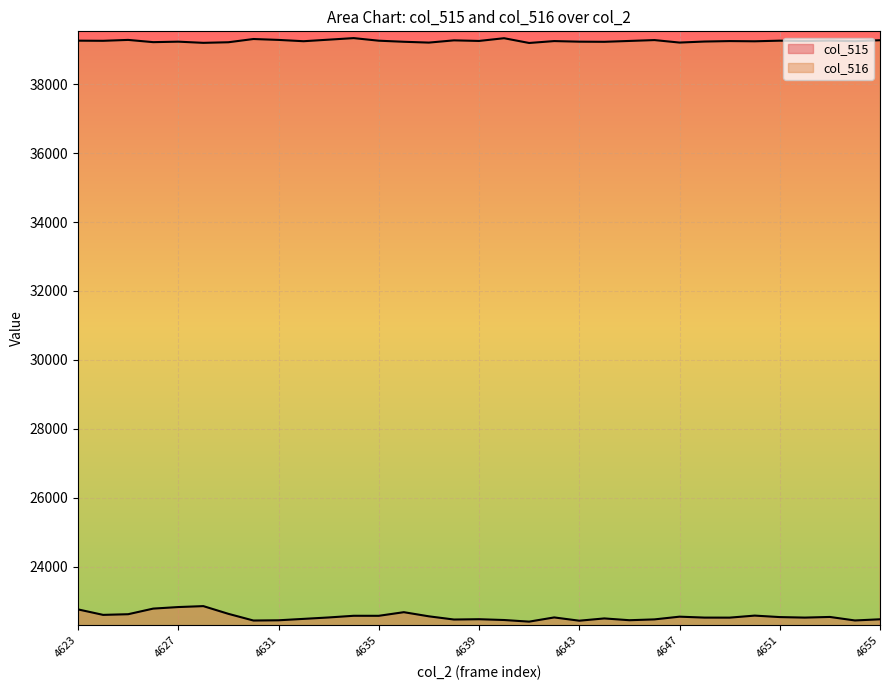

Where is the first local minimum for col_515?

4624